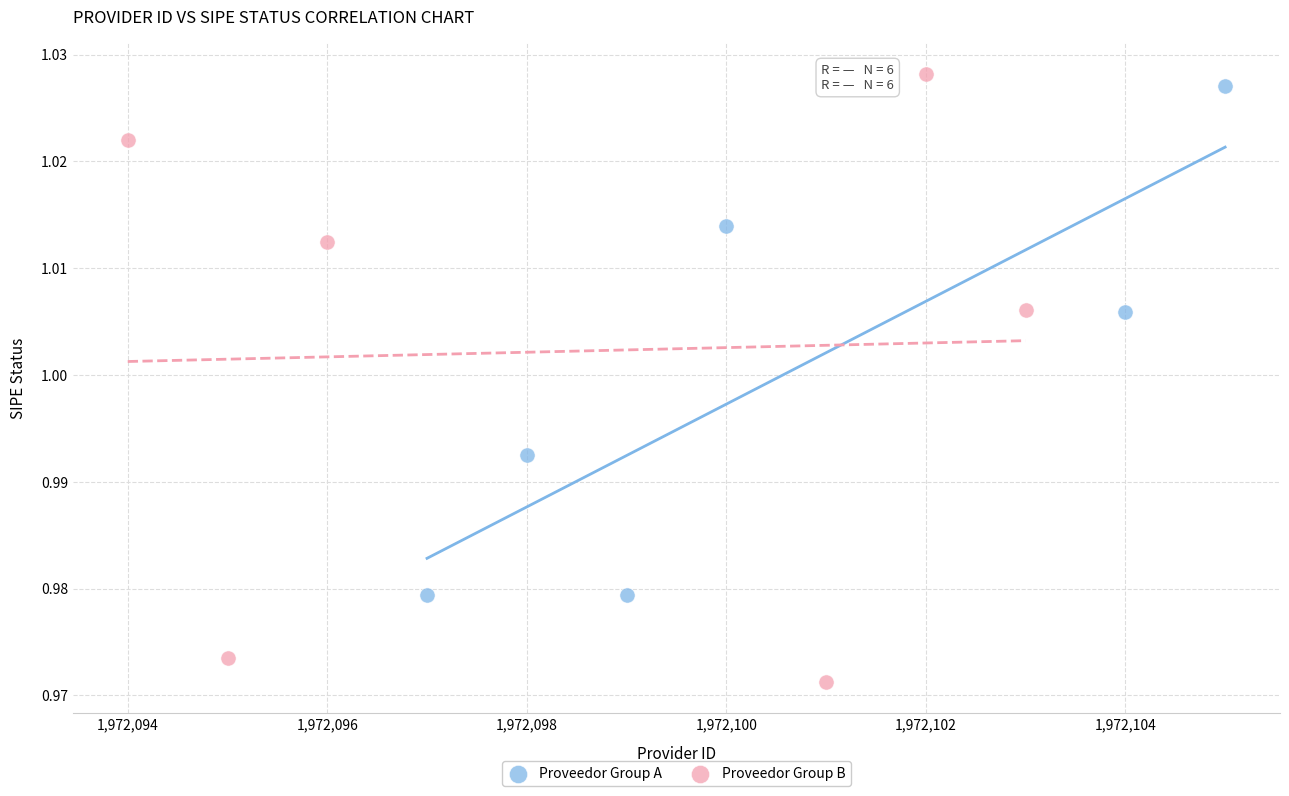

Which series has the widest spread of Y values?

Proveedor Group B